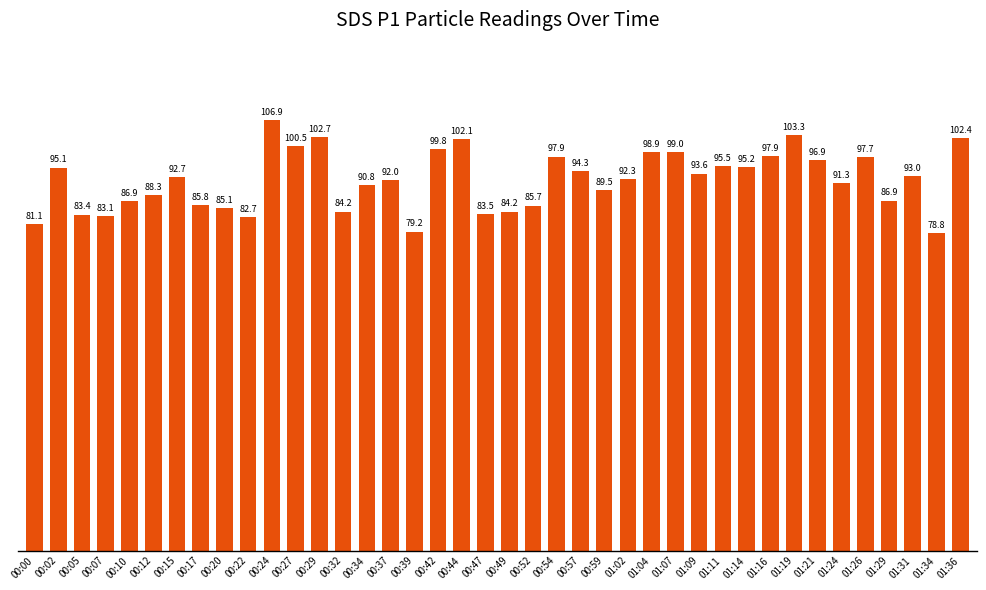

What is the value of the 7th bar from the left?

92.7